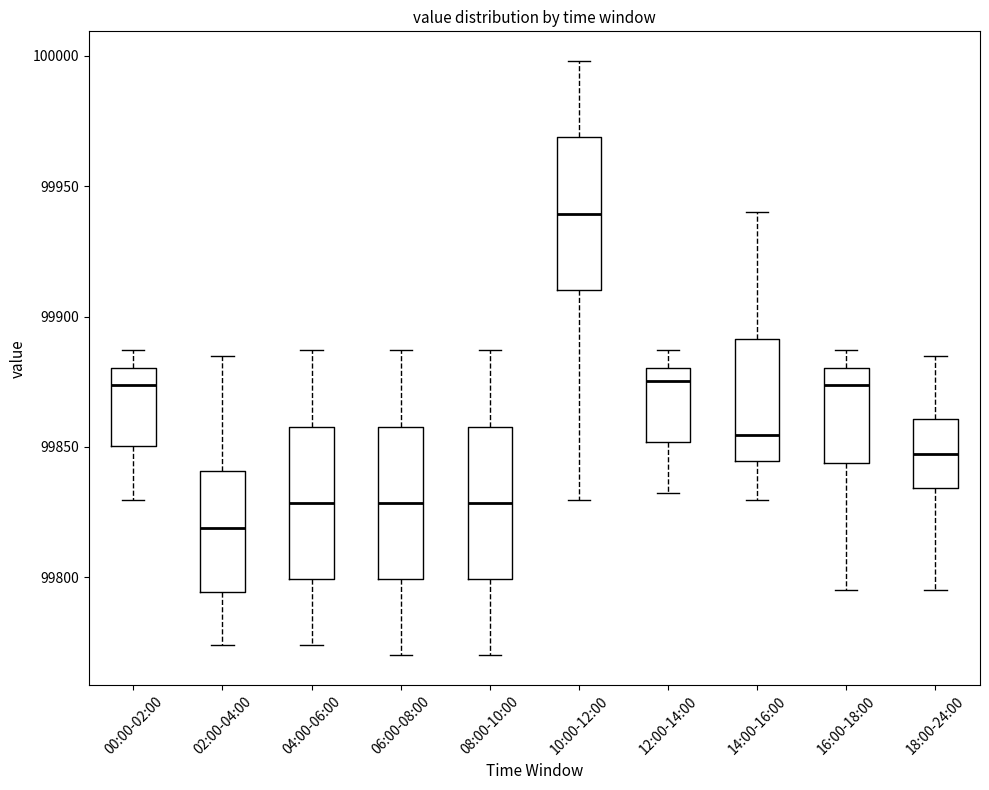

Reading left to right, transcribe this box plot: for each box, give where its median line is, the range the box spans, and where its two whiskers end, as read against the y-axis. The values are not printed on the chart, so give them approximately, as read against the axis.

00:00-02:00: median 99875, box 99850 to 99880, whiskers 99830 to 99885
02:00-04:00: median 99820, box 99795 to 99840, whiskers 99775 to 99885
04:00-06:00: median 99830, box 99800 to 99860, whiskers 99775 to 99885
06:00-08:00: median 99830, box 99800 to 99860, whiskers 99770 to 99885
08:00-10:00: median 99830, box 99800 to 99860, whiskers 99770 to 99885
10:00-12:00: median 99940, box 99910 to 99970, whiskers 99830 to 100000
12:00-14:00: median 99875, box 99850 to 99880, whiskers 99830 to 99885
14:00-16:00: median 99855, box 99845 to 99890, whiskers 99830 to 99940
16:00-18:00: median 99875, box 99845 to 99880, whiskers 99795 to 99885
18:00-24:00: median 99845, box 99835 to 99860, whiskers 99795 to 99885